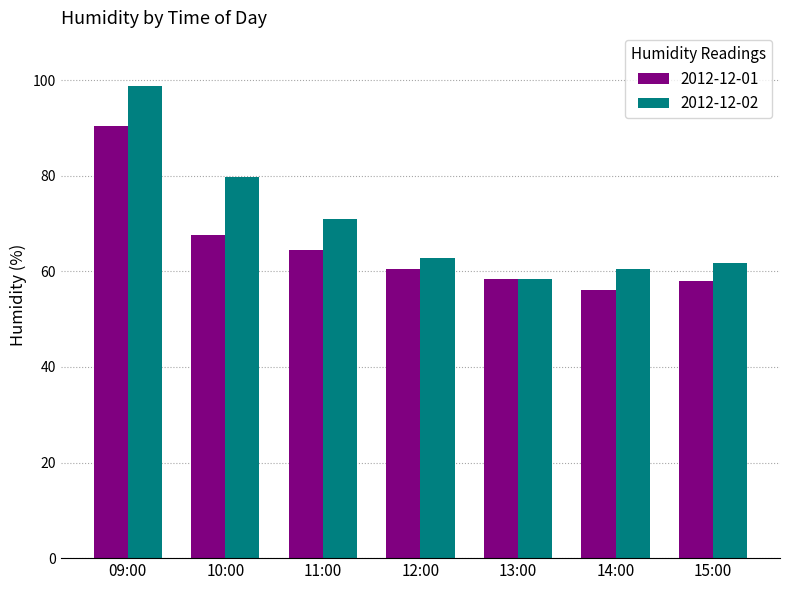

The 2012-12-01 series shows 90.5 at 09:00. True or false?

True